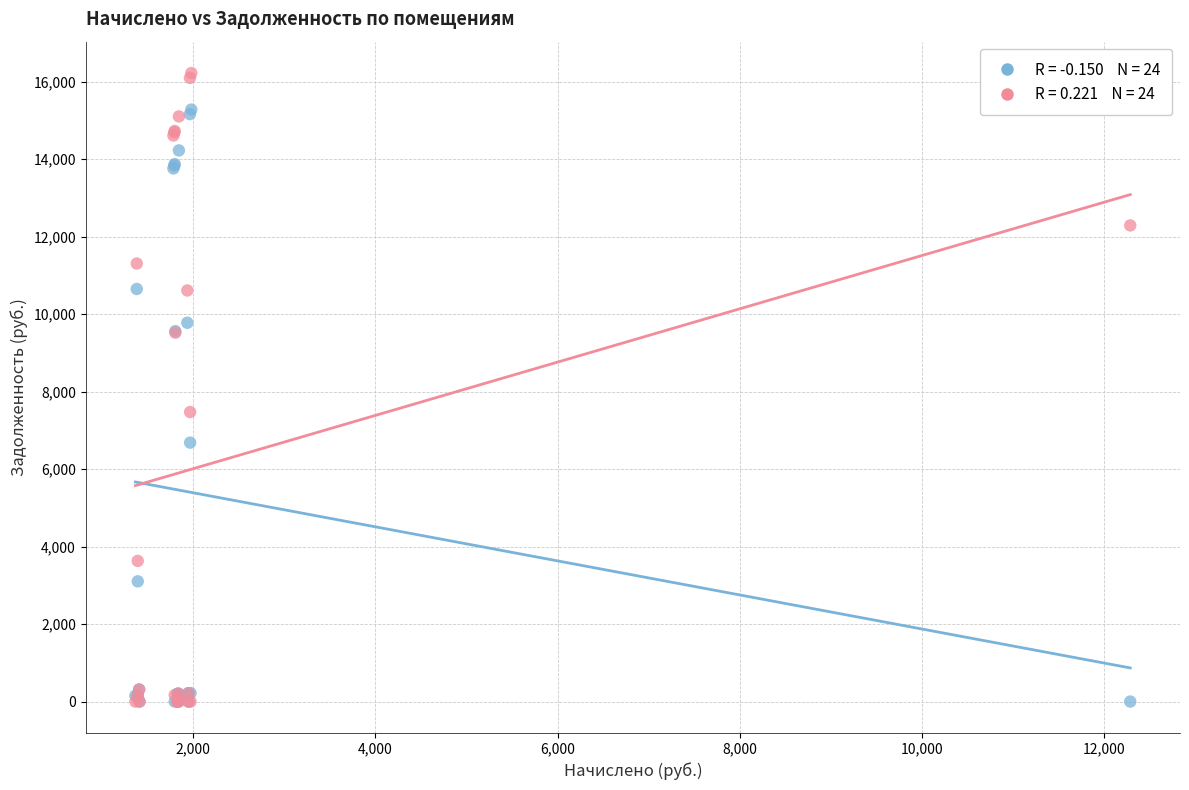

Across all series, what Y value is closest to 8110?

7472.7